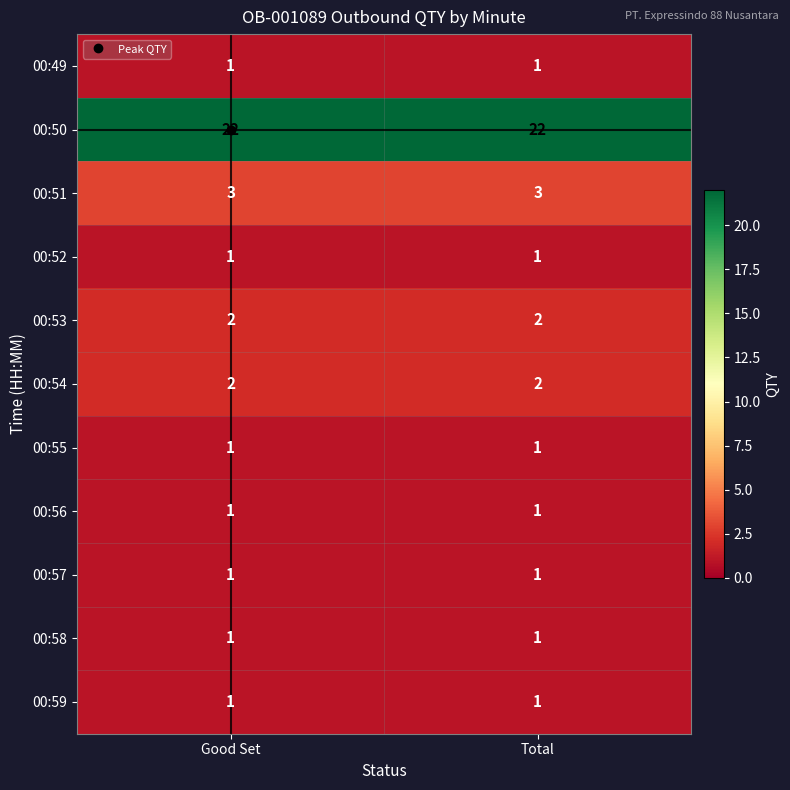

What is the greatest value displayed?

22